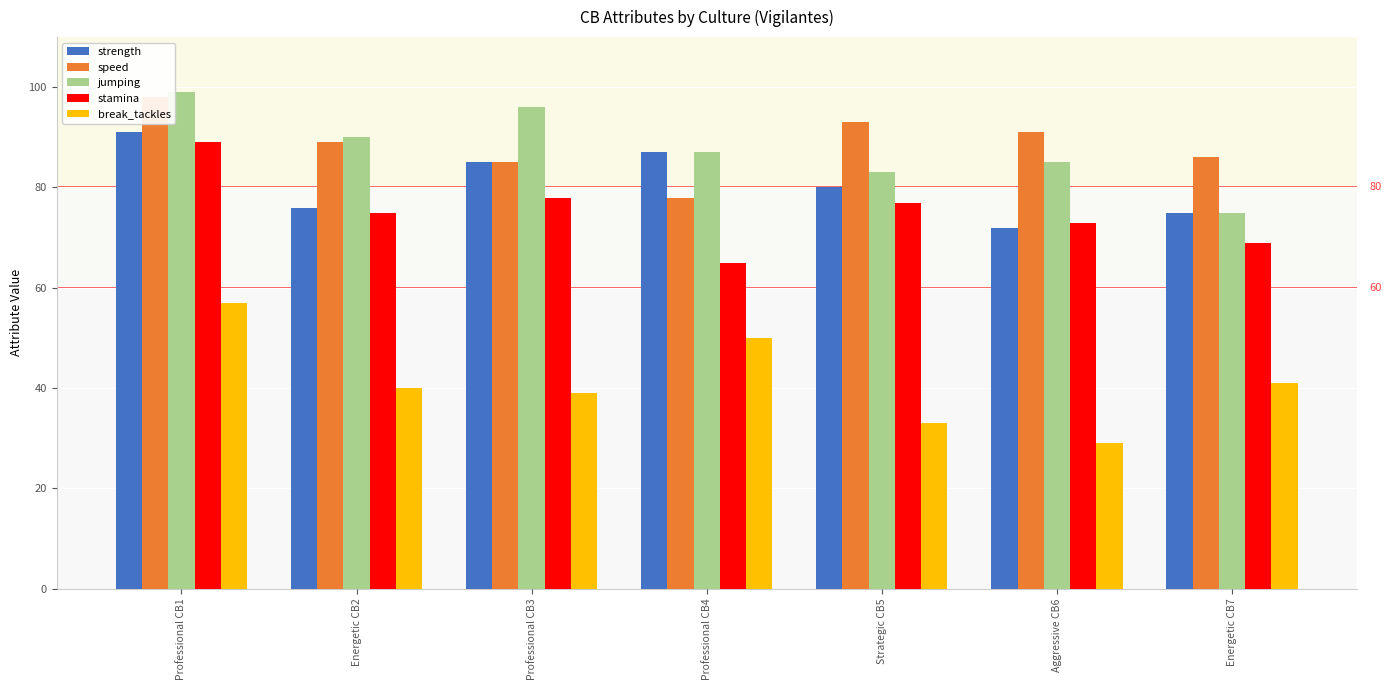

How many categories are shown in the chart?

7